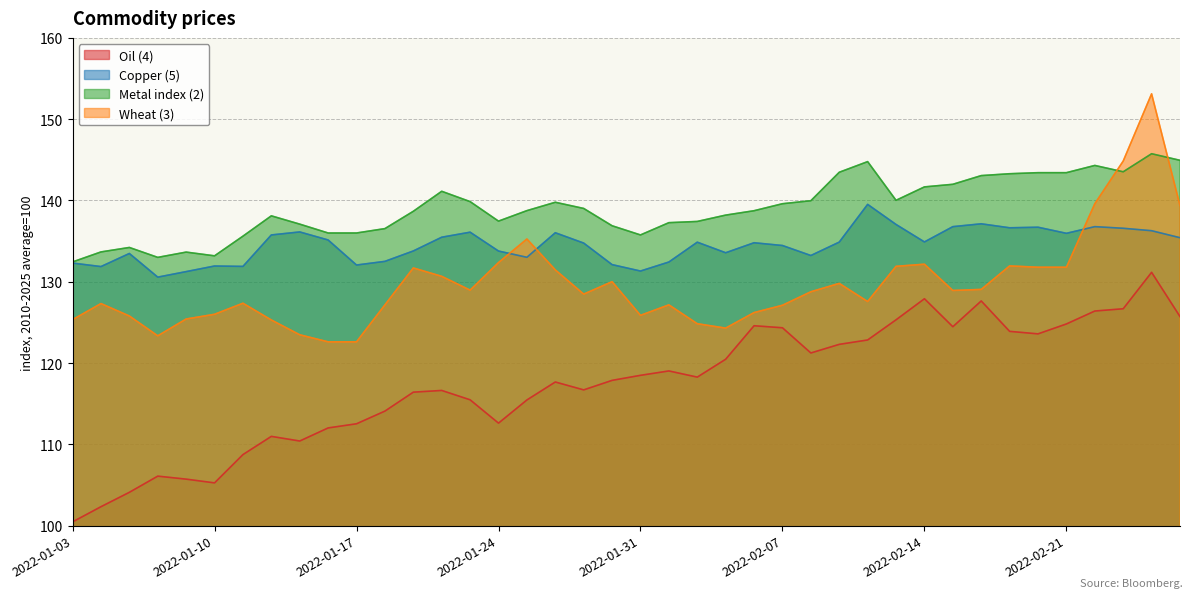

Rank the series at 2022-01-11 from highest to lowest value.

Metal index (2), Copper (5), Wheat (3), Oil (4)